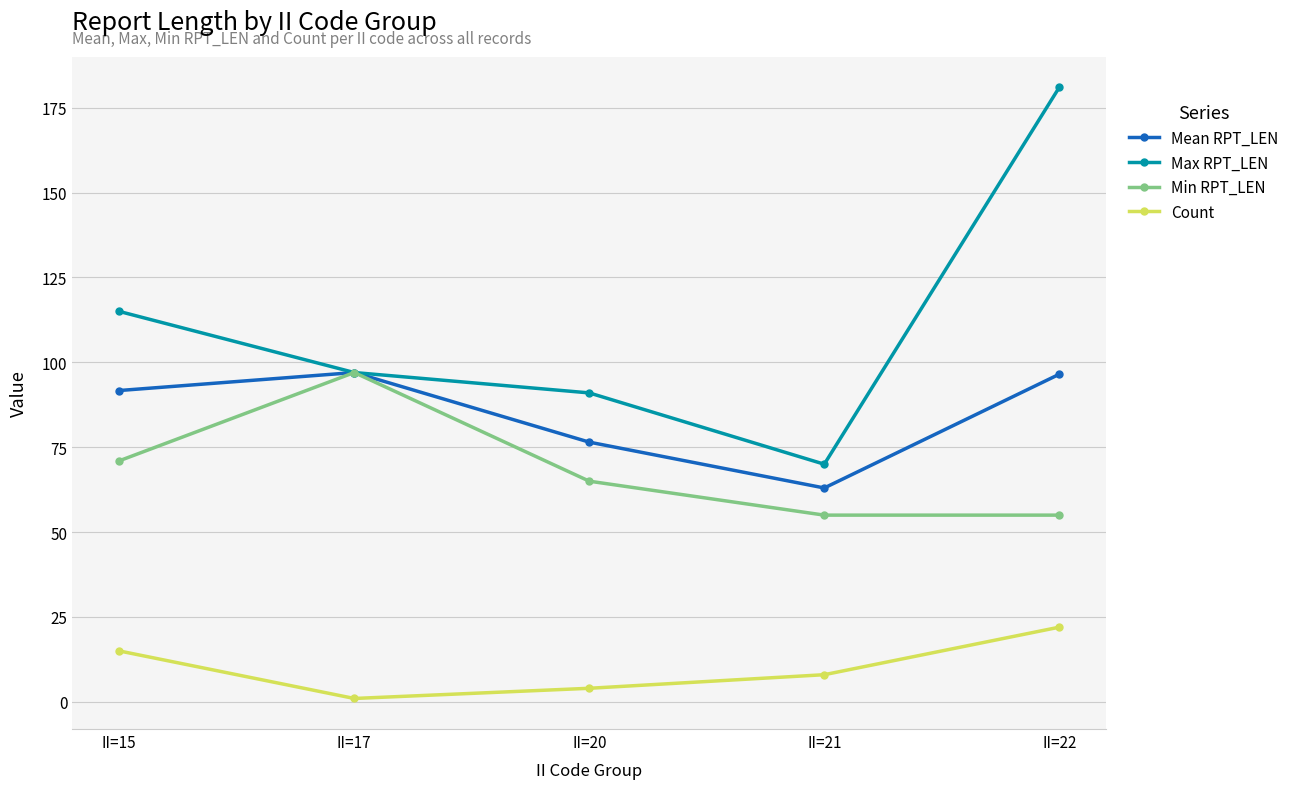

True or false: Count has more than 2 interior local peaks.

False